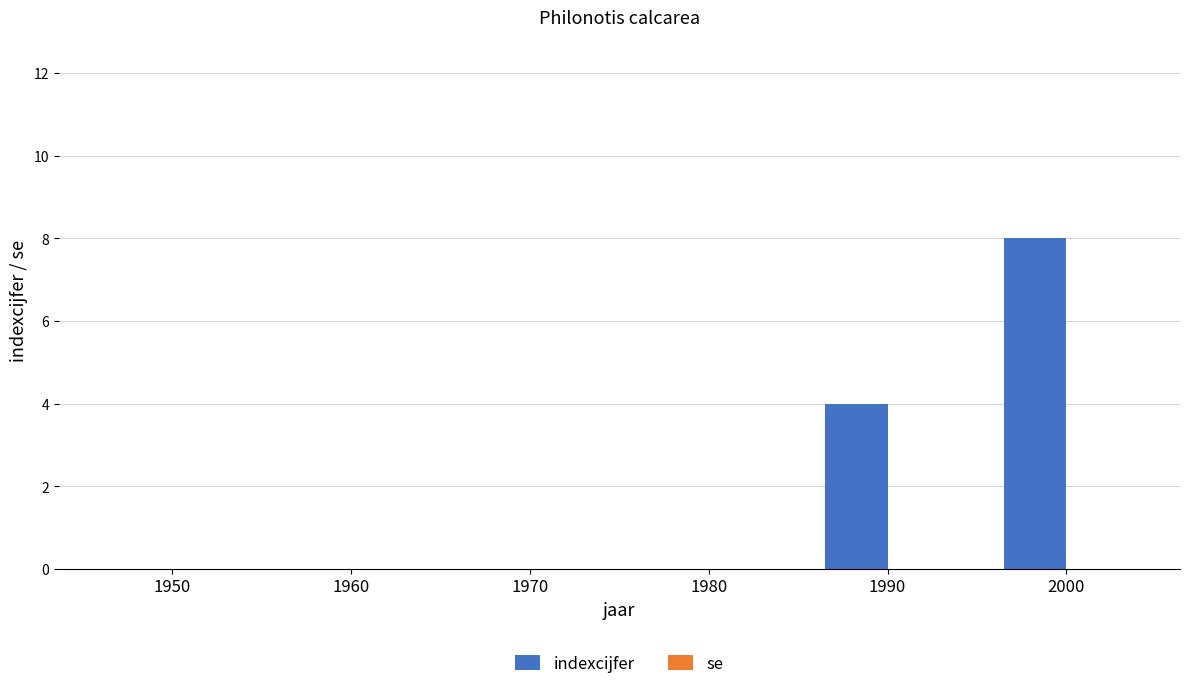

The chart shows a value of -2 at 1960. True or false?

False